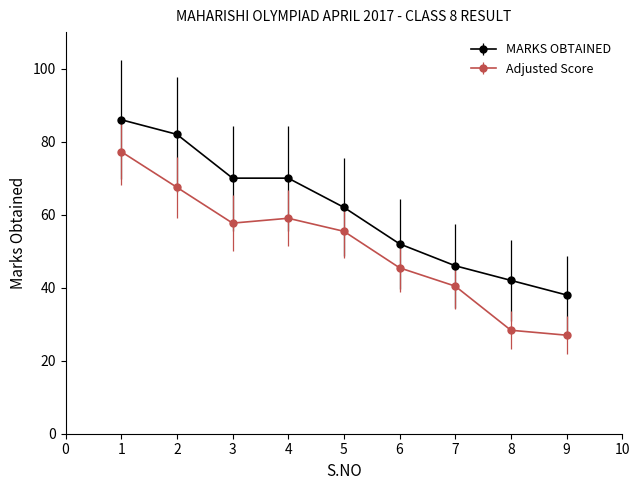

List the series in order of their peak value, lowest first.

Adjusted Score, MARKS OBTAINED